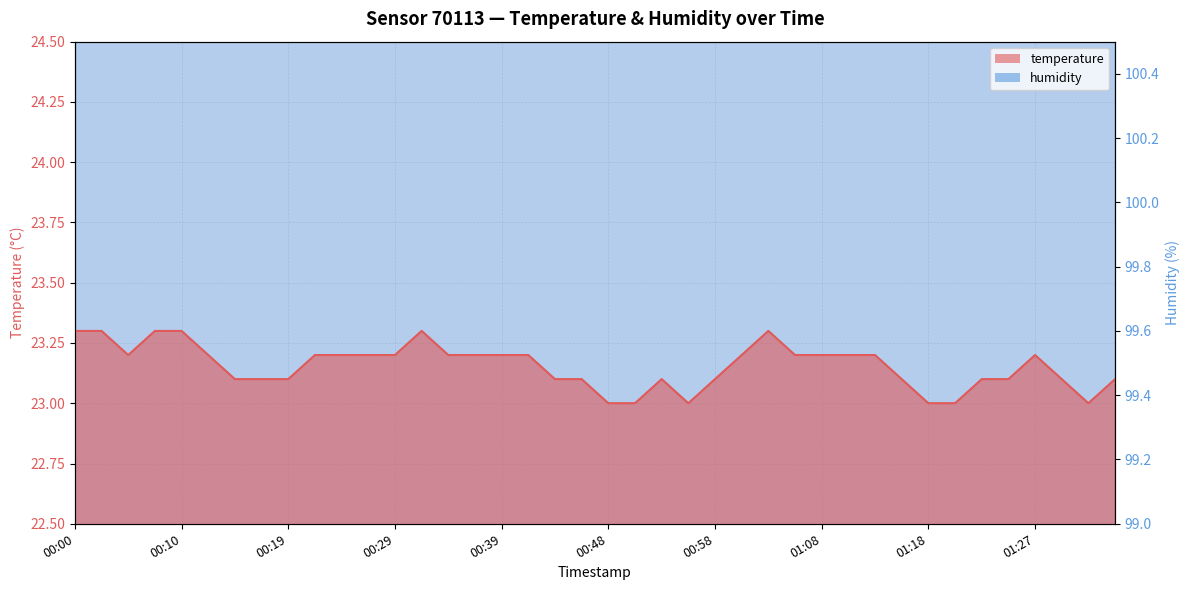

The chart shows a value of 23.1 at 00:14. True or false?

True